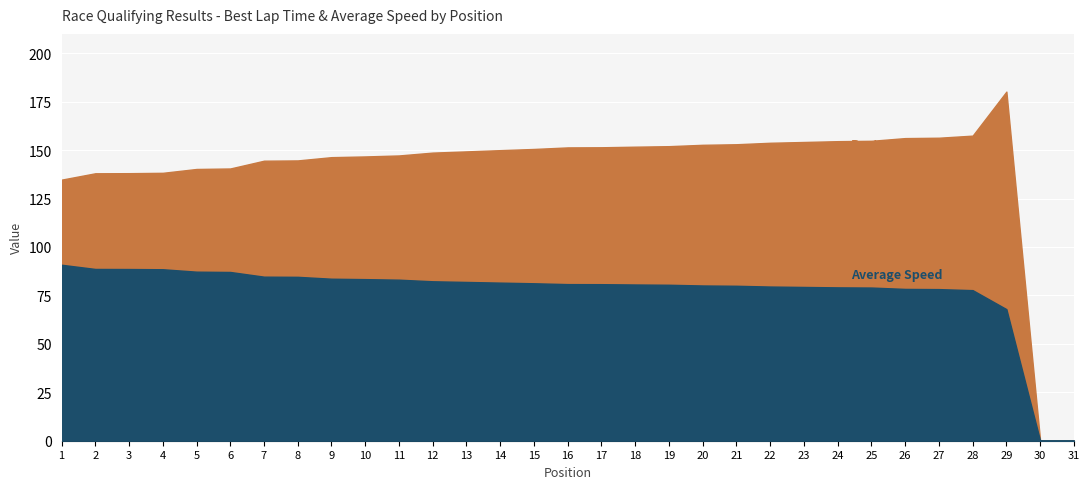

How many lines are shown in the chart?

2